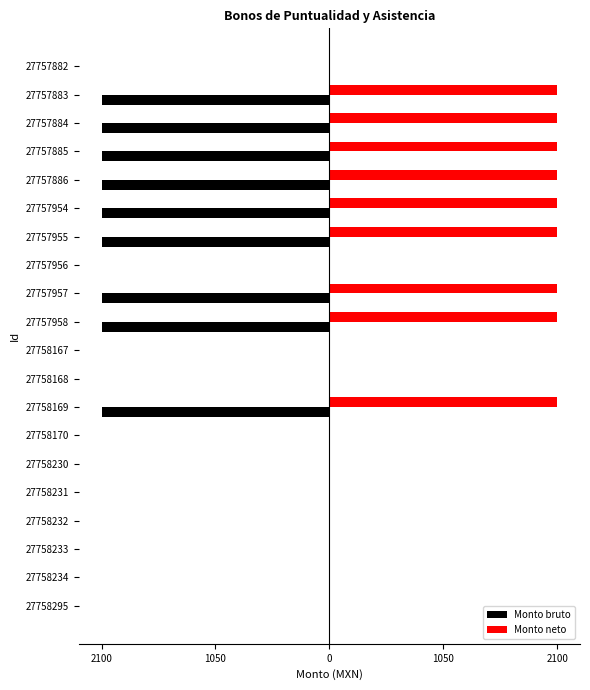

What is the highest value of the Monto neto series?

2100